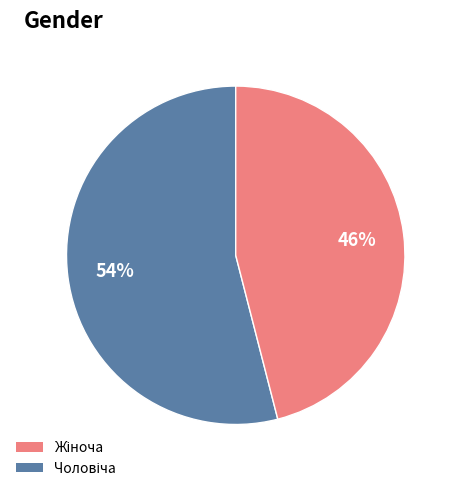

Is there a majority slice in this chart?

Yes